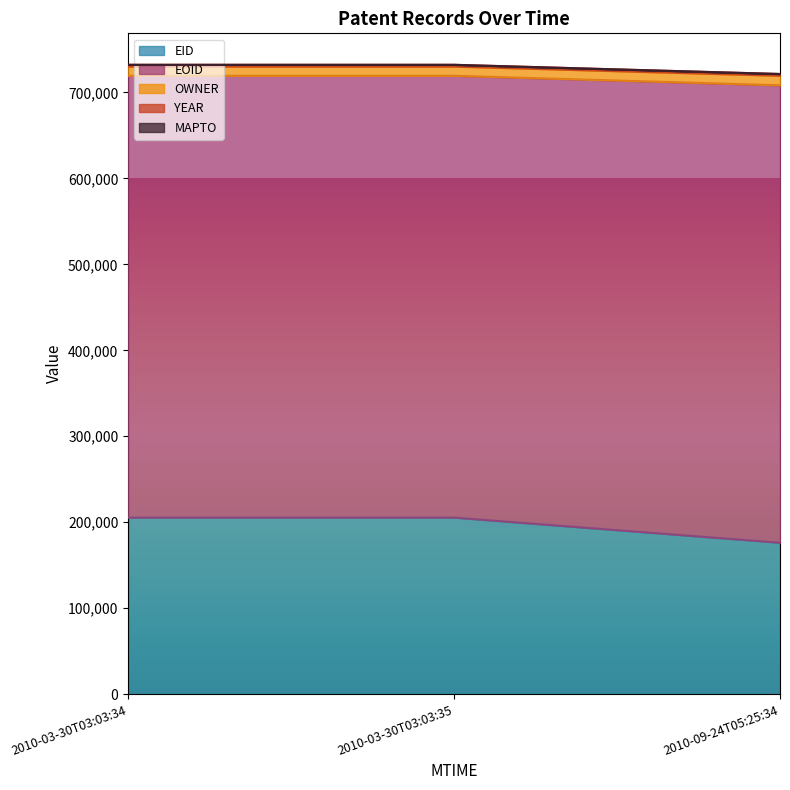

What is the maximum value for EID?

205396